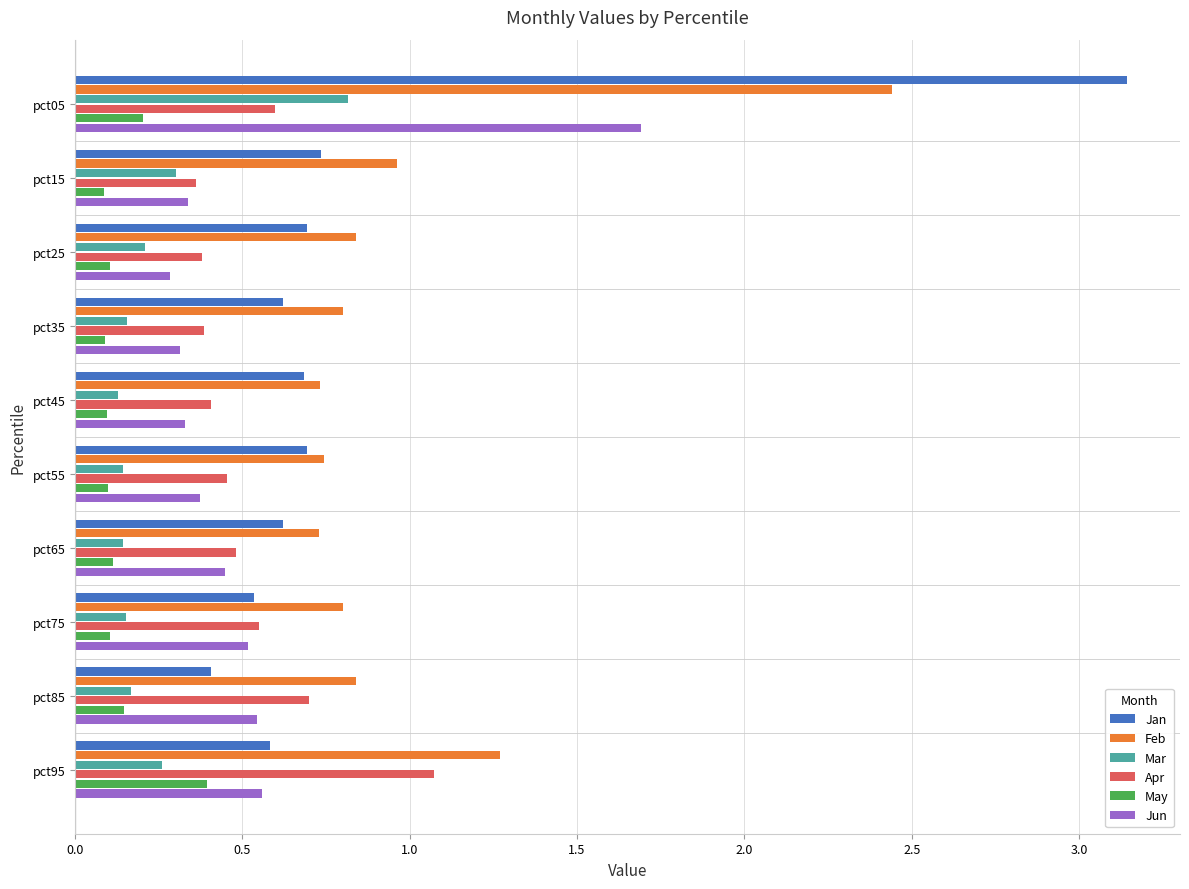

How many Jun values are between 0 and 1?

9